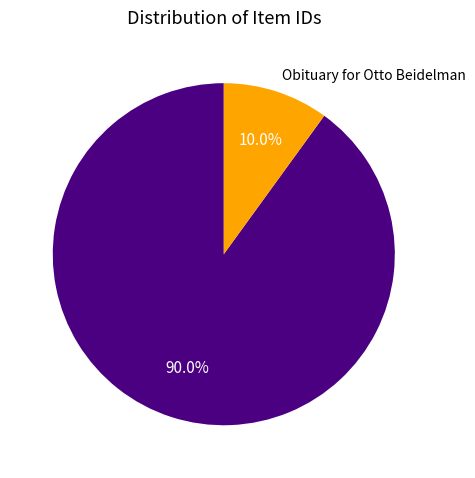

Does any single category account for the majority?

Yes